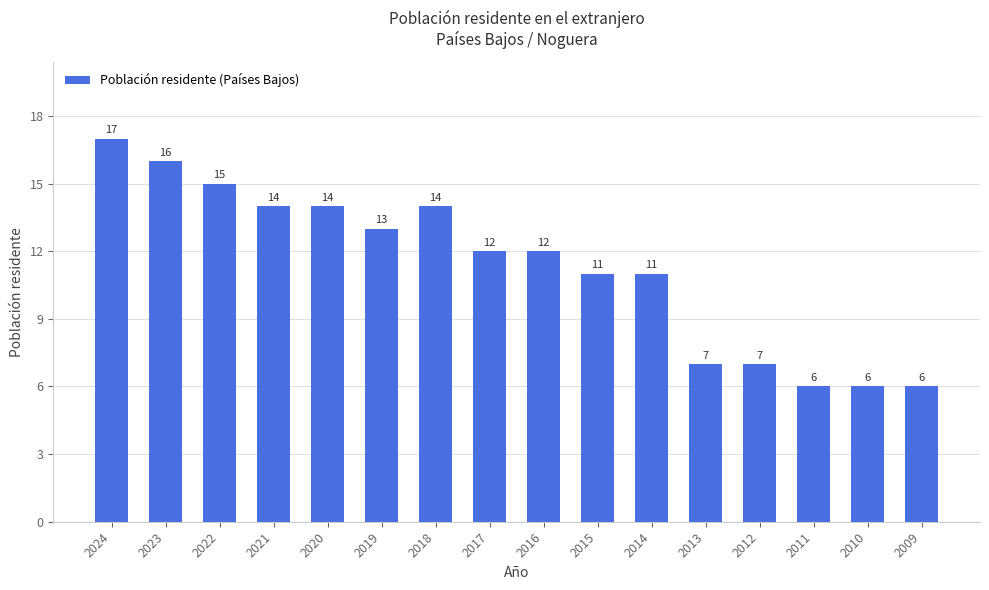

Is it true that the value at 2015 is 16?

False